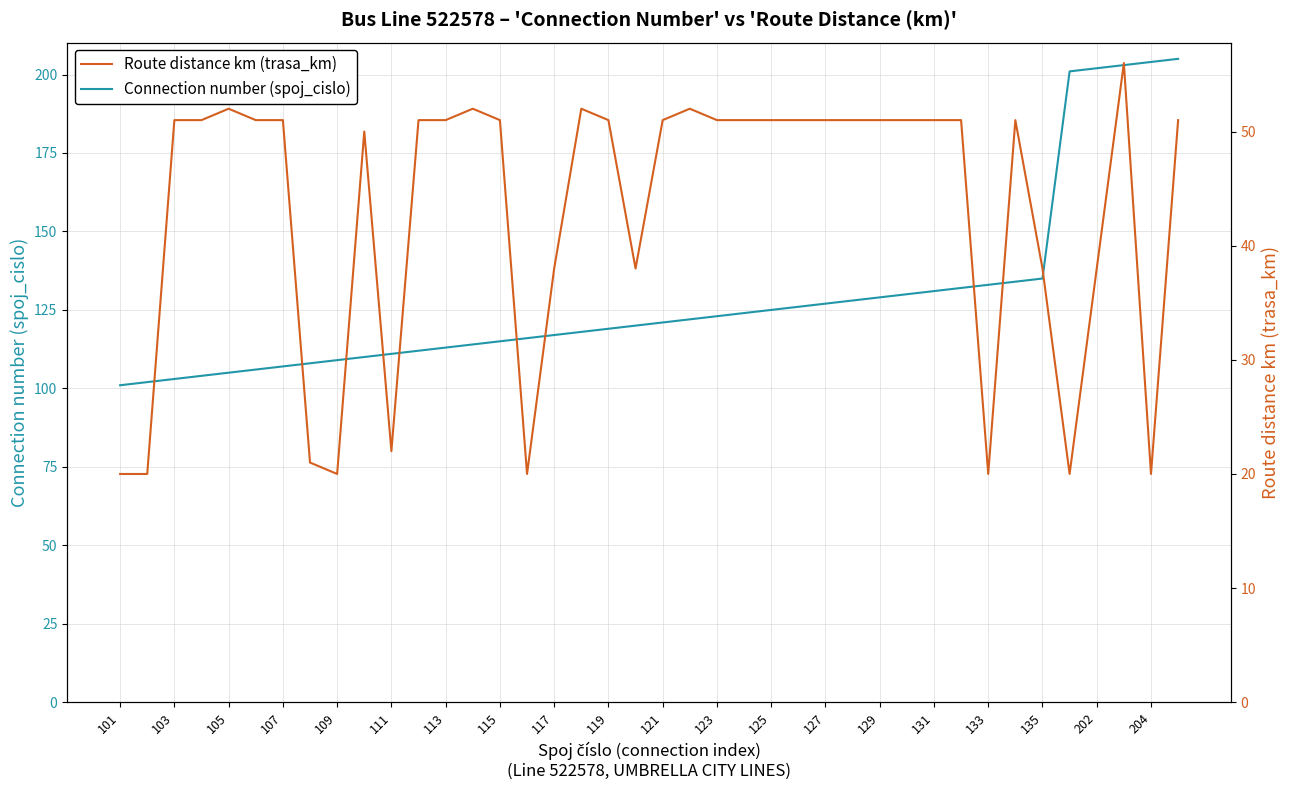

At how many categories does at least one series exceed 24?

40